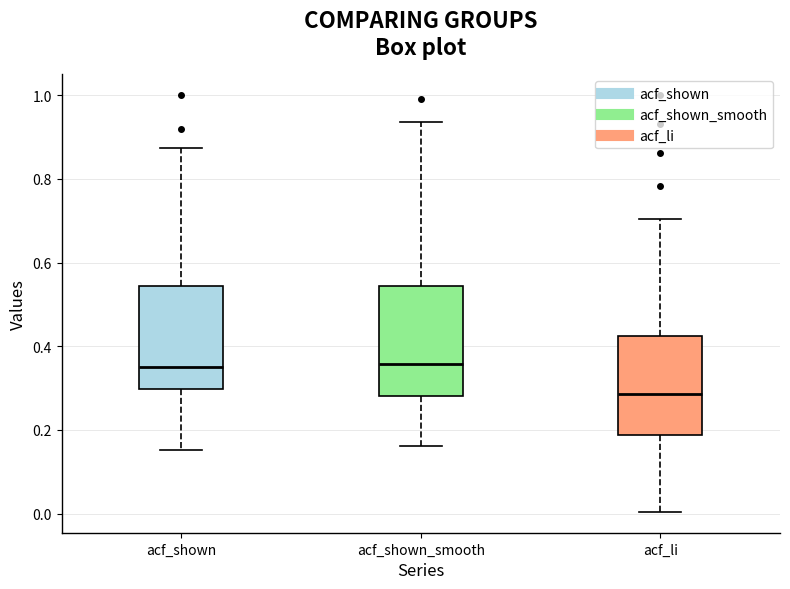

Reading left to right, transcribe this box plot: for each box, give where its median line is, the range the box spans, and where its two whiskers end, as read against the y-axis. The values are not printed on the chart, so give them approximately, as read against the axis.

acf_shown: median 0.36, box 0.30 to 0.54, whiskers 0.16 to 0.88
acf_shown_smooth: median 0.36, box 0.28 to 0.54, whiskers 0.16 to 0.94
acf_li: median 0.28, box 0.18 to 0.42, whiskers 0.00 to 0.70